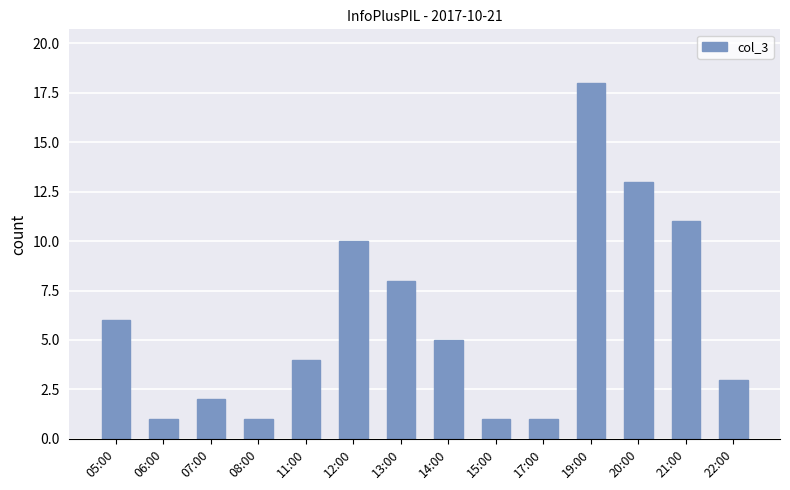

Reading left to right, transcribe all the data shown in this chart.

05:00=6	06:00=1	07:00=2	08:00=1	11:00=4	12:00=10	13:00=8	14:00=5	15:00=1	17:00=1	19:00=18	20:00=13	21:00=11	22:00=3